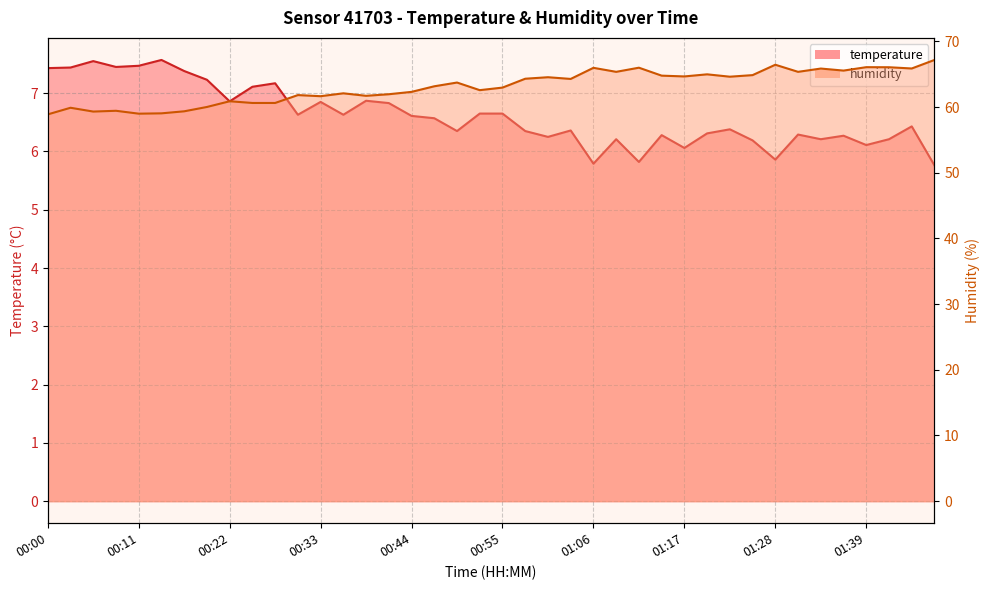

True or false: temperature has a value of 6.3 at 00:50.

True